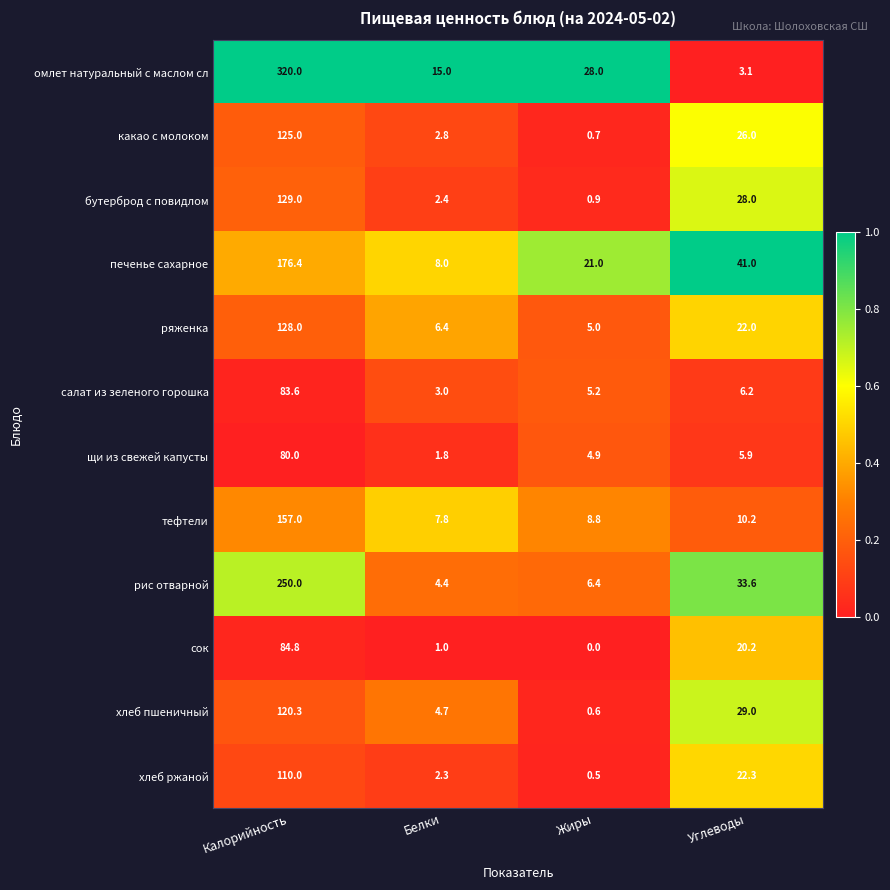

Rank the series at Жиры from highest to lowest value.

омлет натуральный с маслом сл, печенье сахарное, тефтели, рис отварной, салат из зеленого горошка, ряженка, щи из свежей капусты, бутерброд с повидлом, какао с молоком, хлеб пшеничный, хлеб ржаной, сок